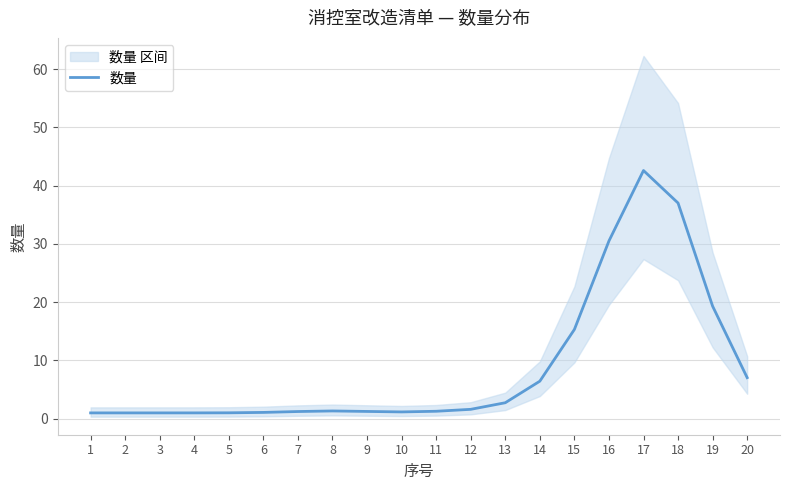

What is the value of the 1st point from the left?

1.0